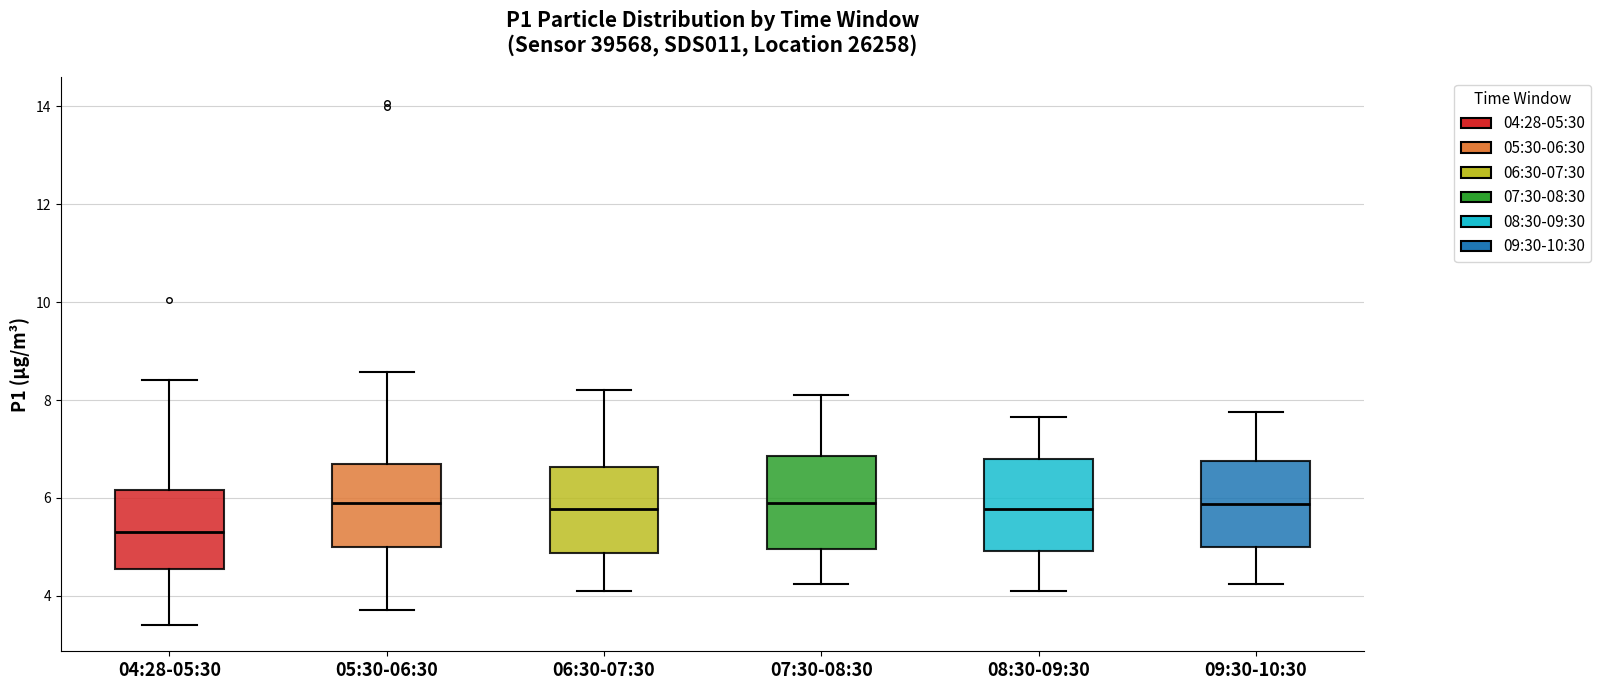

Reading left to right, transcribe this box plot: for each box, give where its median line is, the range the box spans, and where its two whiskers end, as read against the y-axis. The values are not printed on the chart, so give them approximately, as read against the axis.

04:28-05:30: median 5.4, box 4.6 to 6.2, whiskers 3.4 to 8.4
05:30-06:30: median 6.0, box 5.0 to 6.6, whiskers 3.8 to 8.6
06:30-07:30: median 5.8, box 4.8 to 6.6, whiskers 4.2 to 8.2
07:30-08:30: median 6.0, box 5.0 to 6.8, whiskers 4.2 to 8.2
08:30-09:30: median 5.8, box 5.0 to 6.8, whiskers 4.2 to 7.6
09:30-10:30: median 5.8, box 5.0 to 6.8, whiskers 4.2 to 7.8